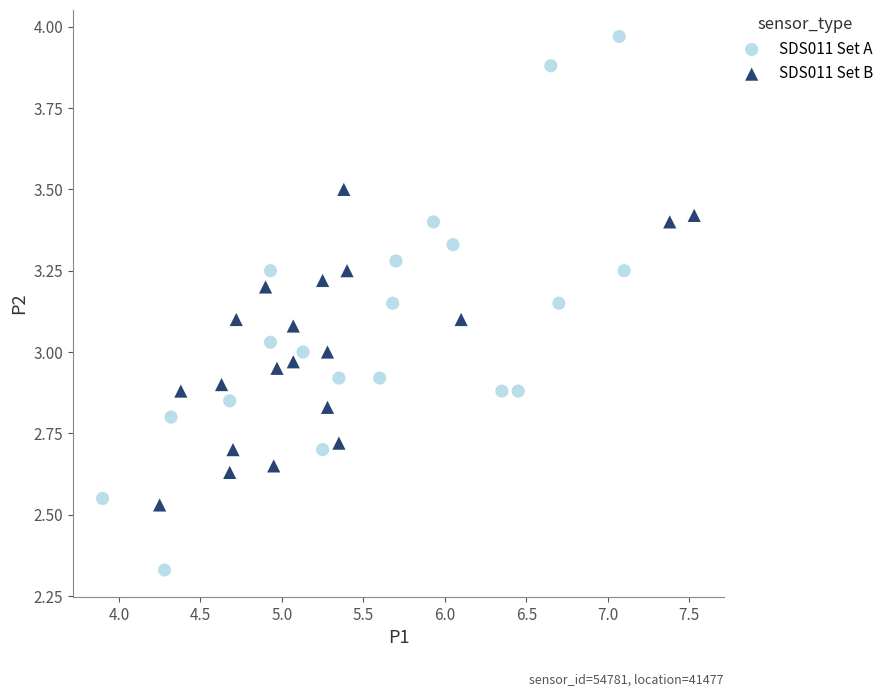

Which series has the widest spread of Y values?

SDS011 Set A